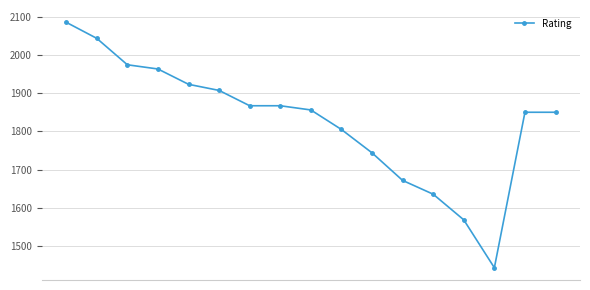

What is the value of the 4th point from the left?

1963